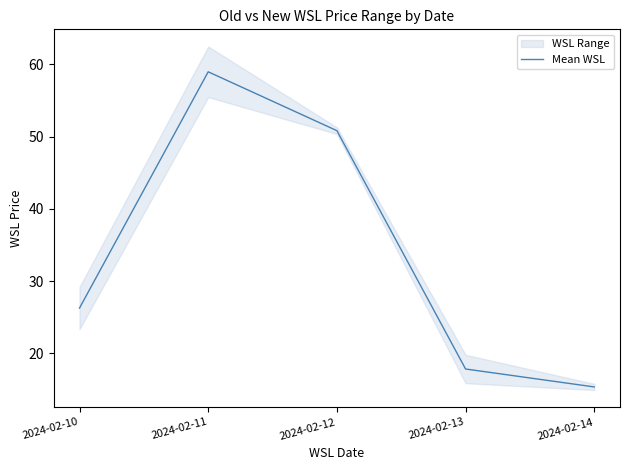

Approximately how many times larger is the value at 2024-02-14 compared to 2024-02-11?

0.3